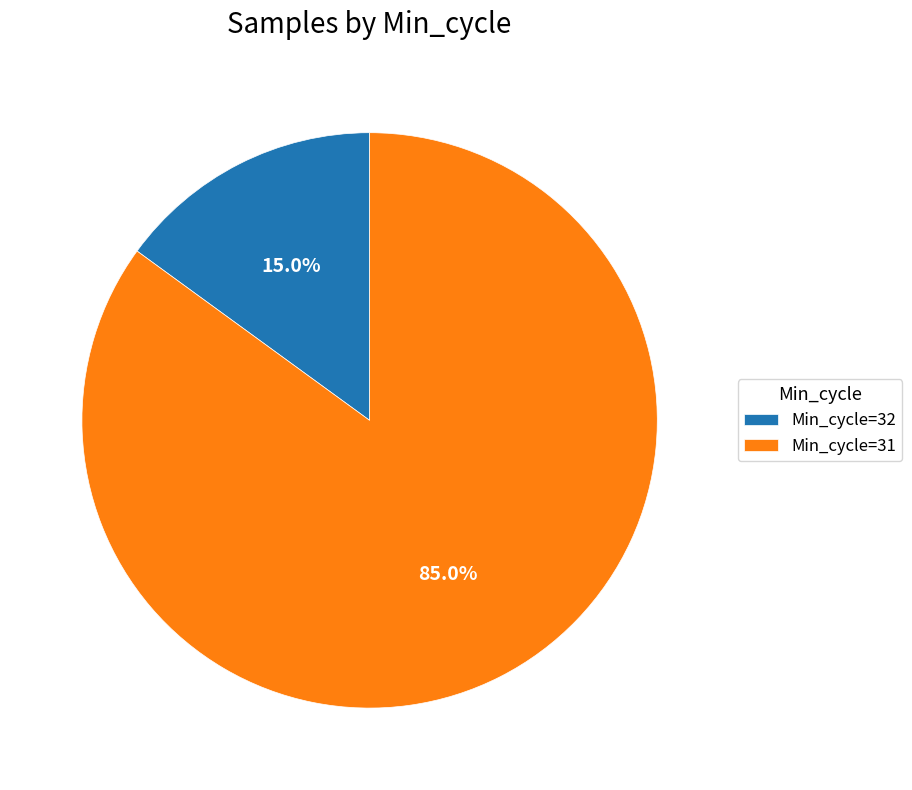

What percentage do Min_cycle=31 and Min_cycle=32 together represent?

100.0%